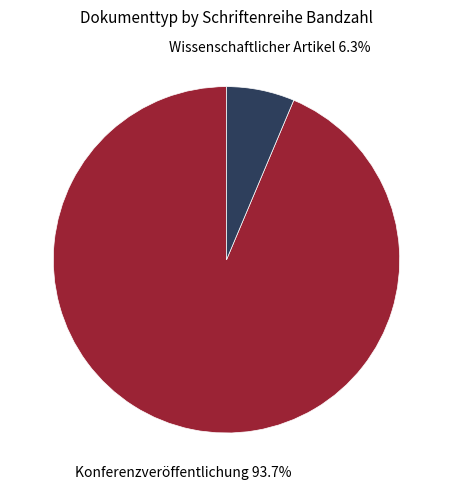

Count the number of slices in the pie.

2